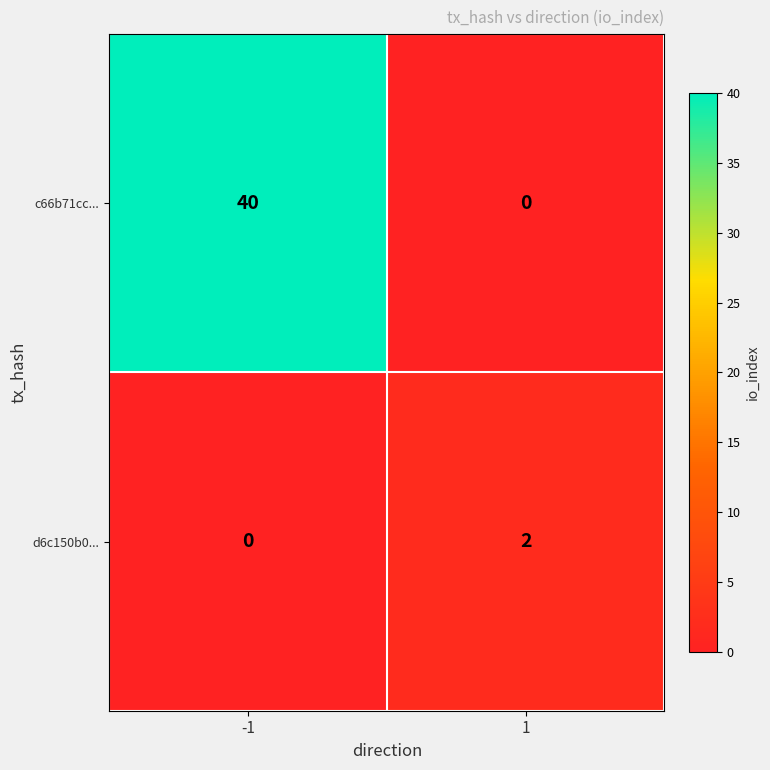

Is the value of d6c150b0... at 1 greater than the value of c66b71cc... at -1?

No